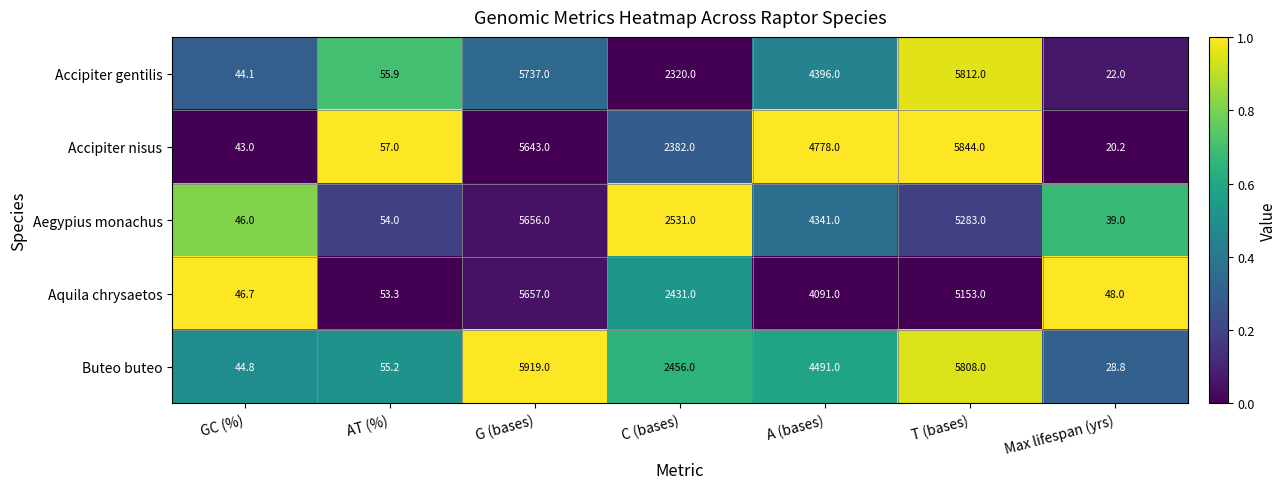

Which label corresponds to the largest value in the chart?

G (bases)